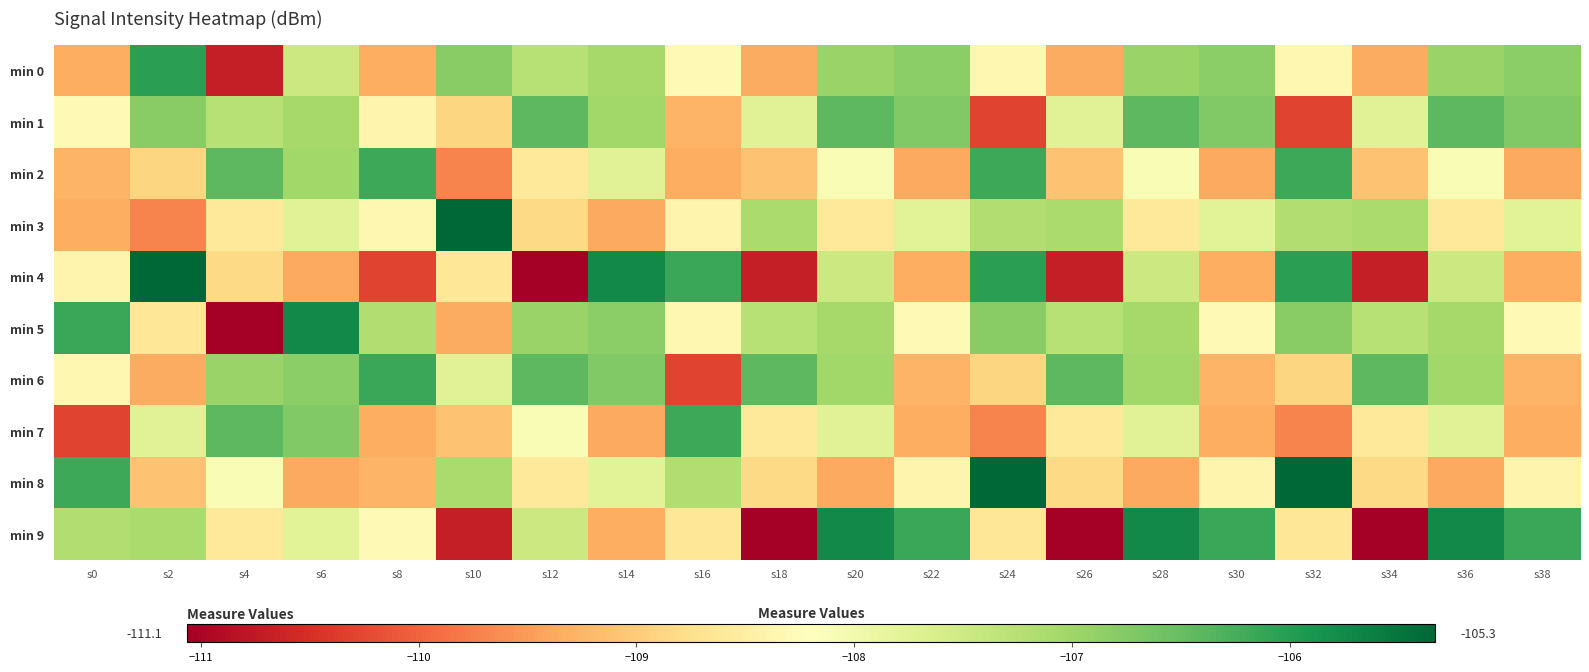

The value of min 0 at s12 is -107.2. True or false?

True